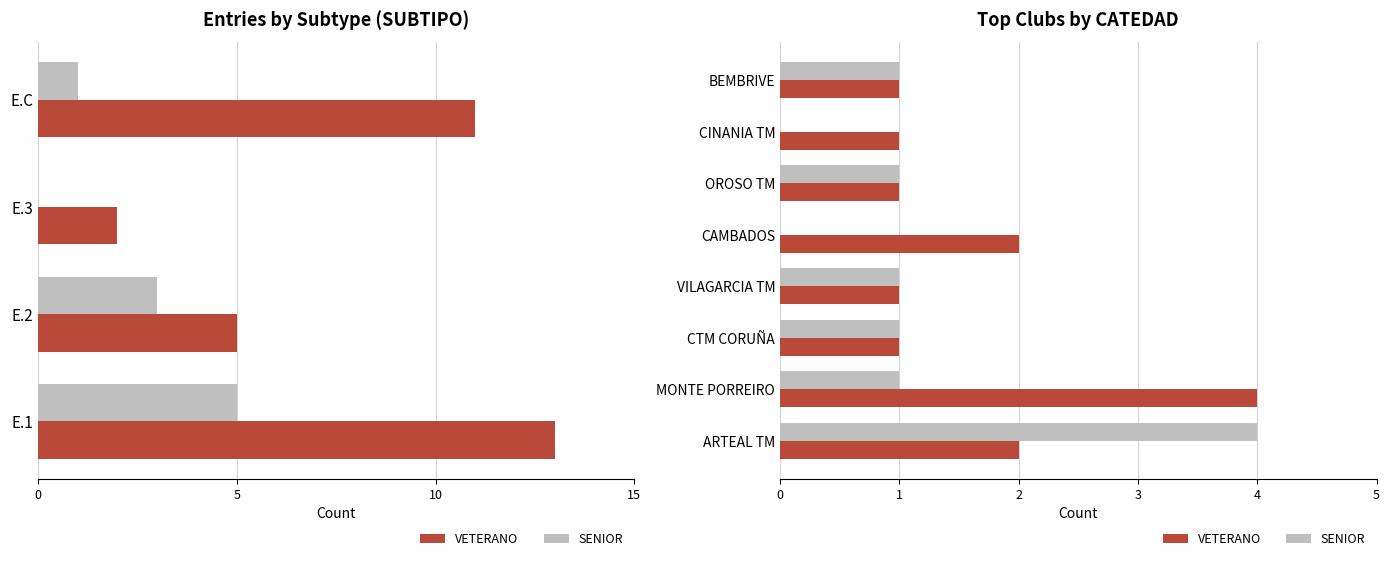

What is the spread (max minus min) of values at 0?

2